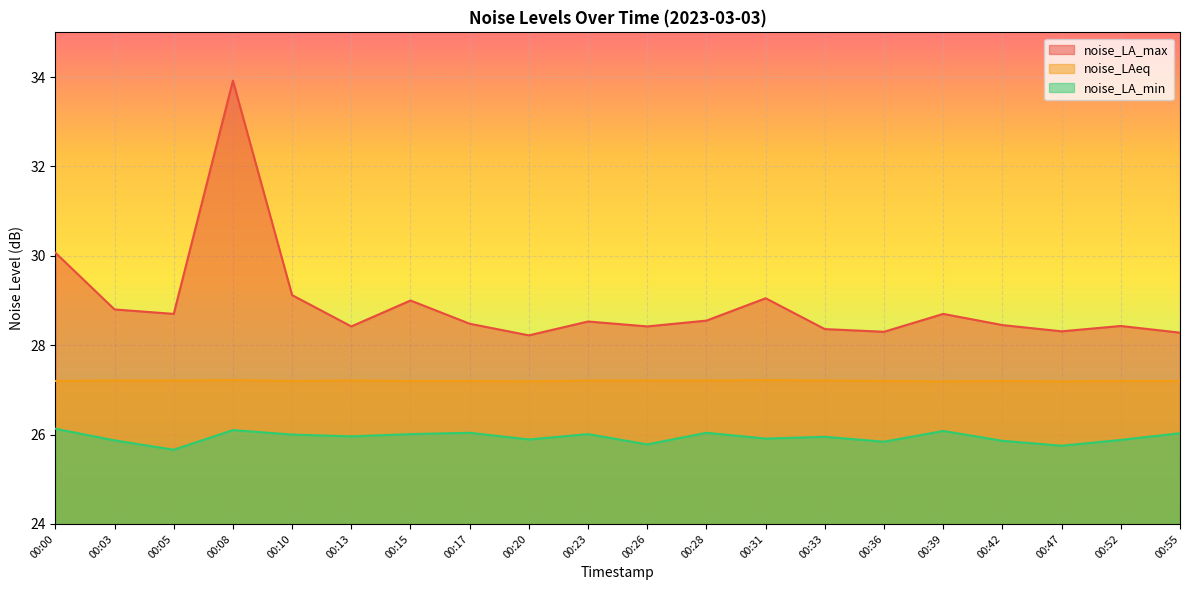

List the series in order of their peak value, lowest first.

noise_LA_min, noise_LAeq, noise_LA_max